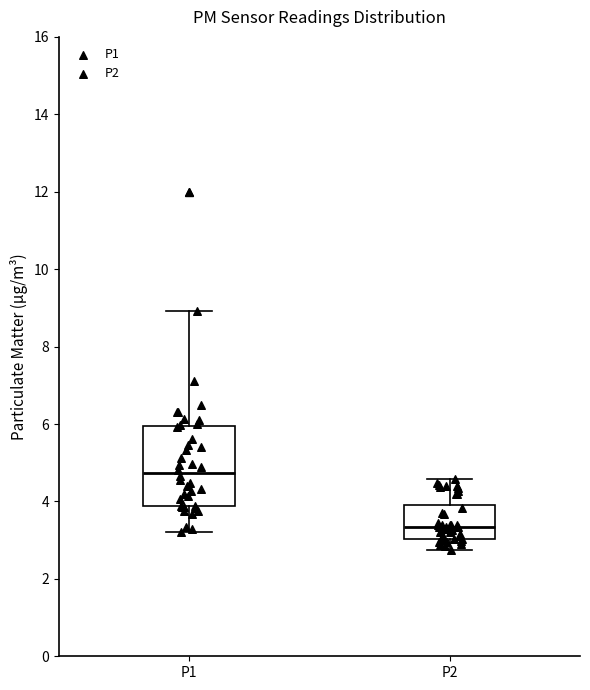

Reading left to right, transcribe this box plot: for each box, give where its median line is, the range the box spans, and where its two whiskers end, as read against the y-axis. The values are not printed on the chart, so give them approximately, as read against the axis.

P1: median 4.8, box 3.8 to 6.0, whiskers 3.2 to 9.0
P2: median 3.4, box 3.0 to 4.0, whiskers 2.8 to 4.6